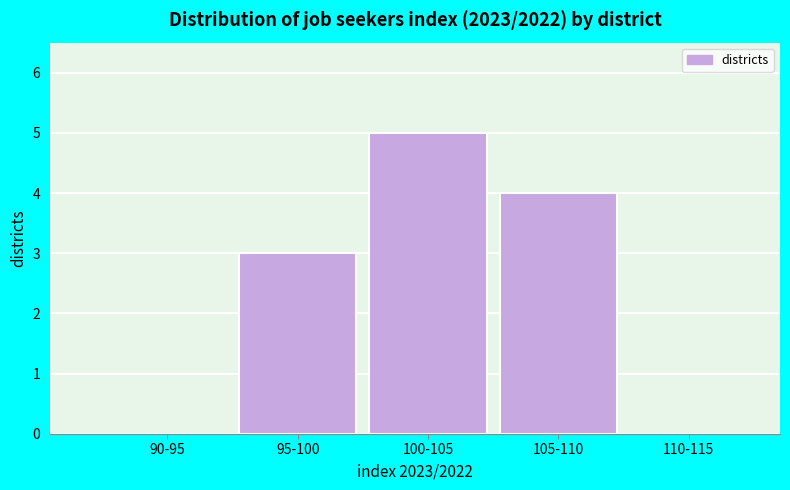

Reading right to left, transcribe all the data shown in this chart.

110-115=0	105-110=4	100-105=5	95-100=3	90-95=0